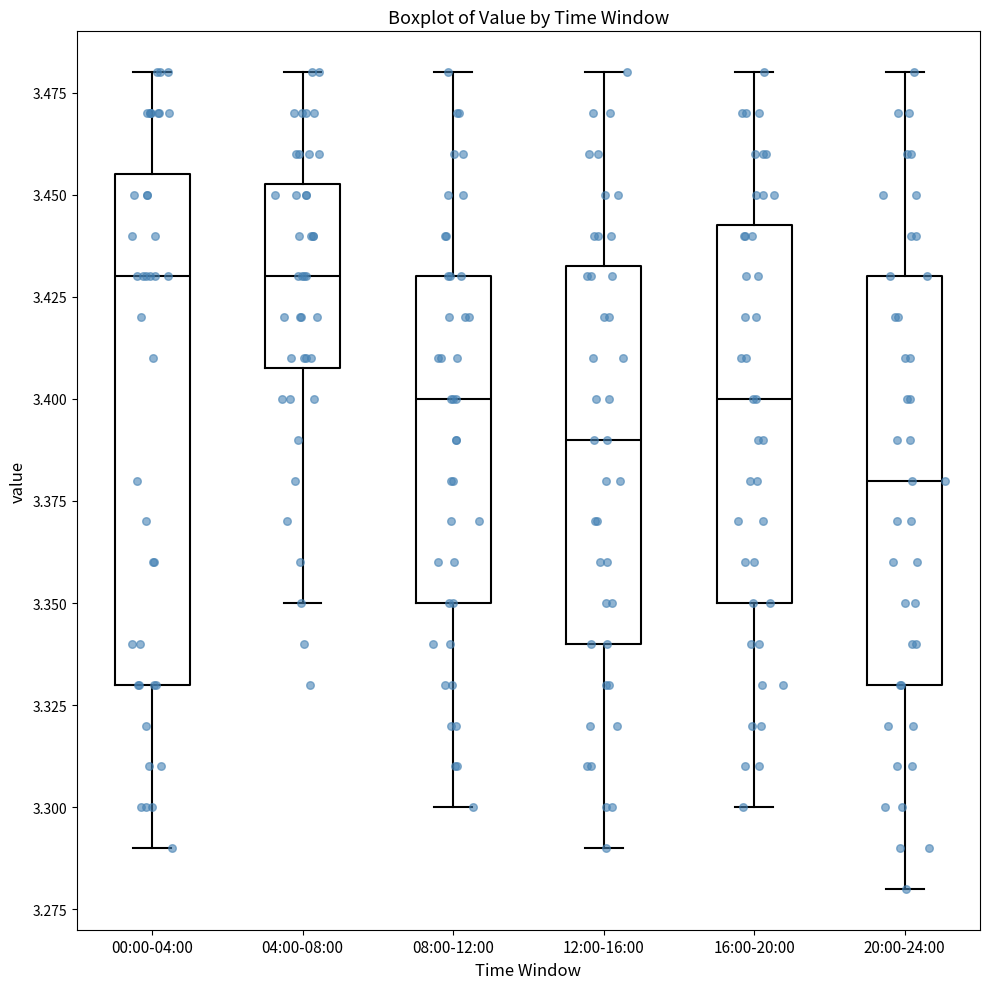

Where does the lower whisker of the box for 20:00-24:00 end on the y-axis? The values are not printed on the chart, so give them approximately, as read against the axis.

3.280